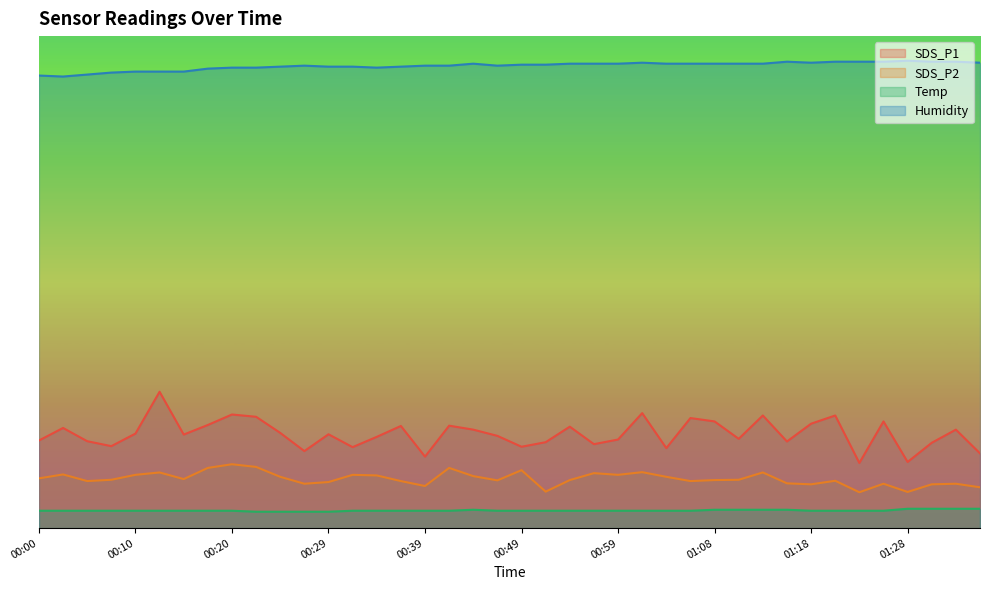

Rank the categories by SDS_P2 value from highest to lowest.

00:20, 00:22, 00:17, 00:42, 00:49, 01:01, 00:12, 01:13, 00:56, 00:03, 00:10, 00:32, 00:59, 00:34, 00:44, 00:25, 01:04, 00:00, 00:15, 00:08, 01:11, 00:54, 01:08, 00:47, 01:21, 00:05, 00:37, 01:06, 00:29, 01:16, 00:27, 01:26, 01:33, 01:18, 01:30, 00:39, 01:35, 00:51, 01:28, 01:23